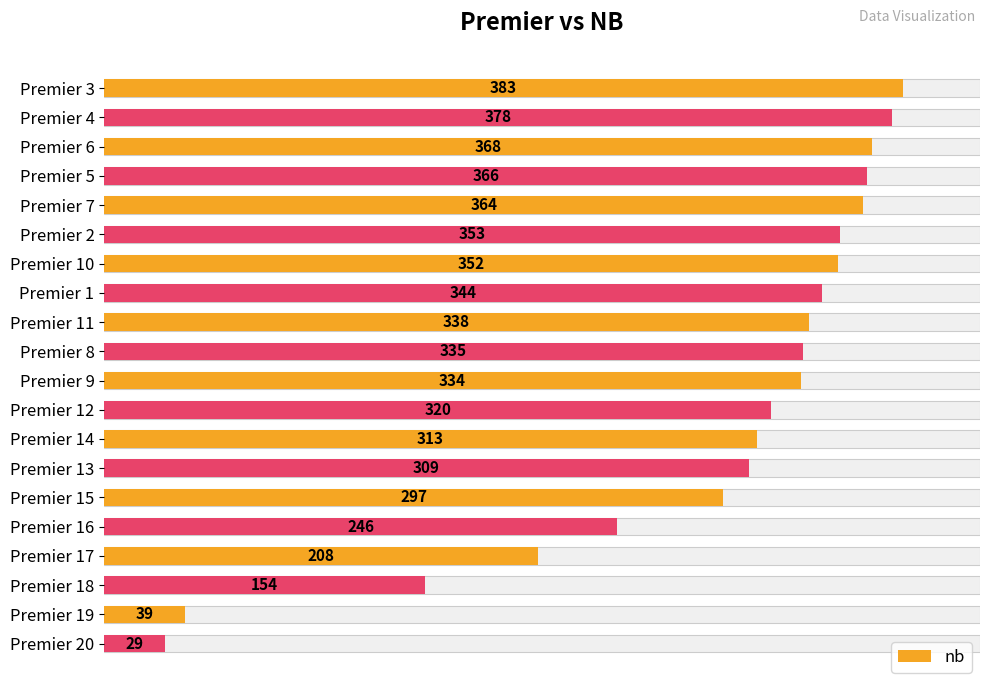

What is the difference between the maximum and minimum values?

354